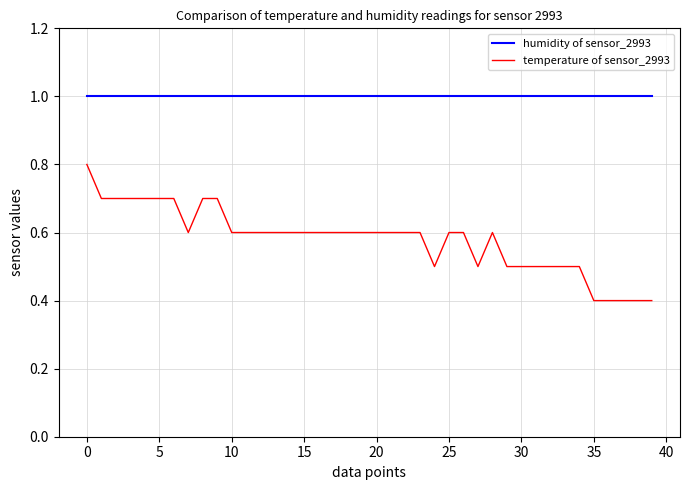

Which series has the widest spread of values?

temperature of sensor_2993